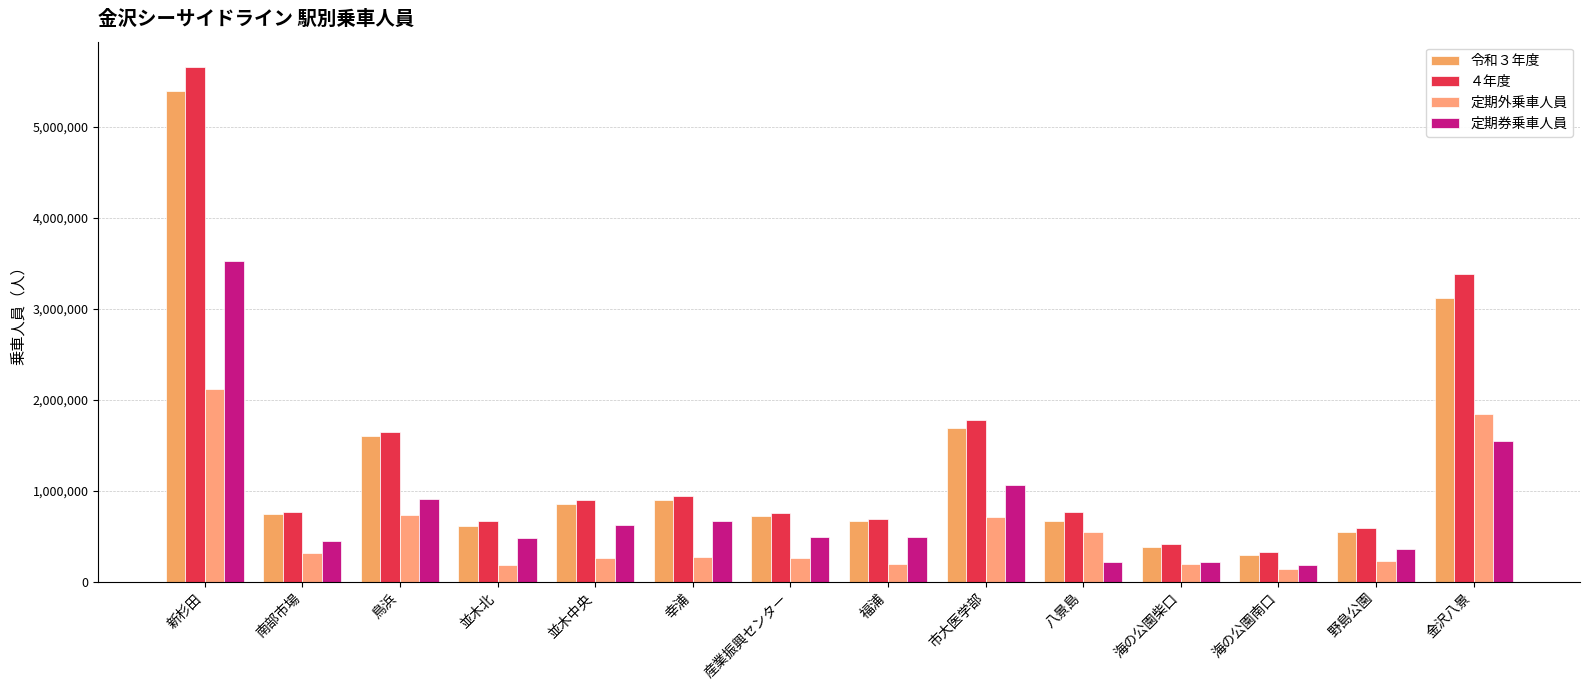

Count the number of data series in this chart.

4